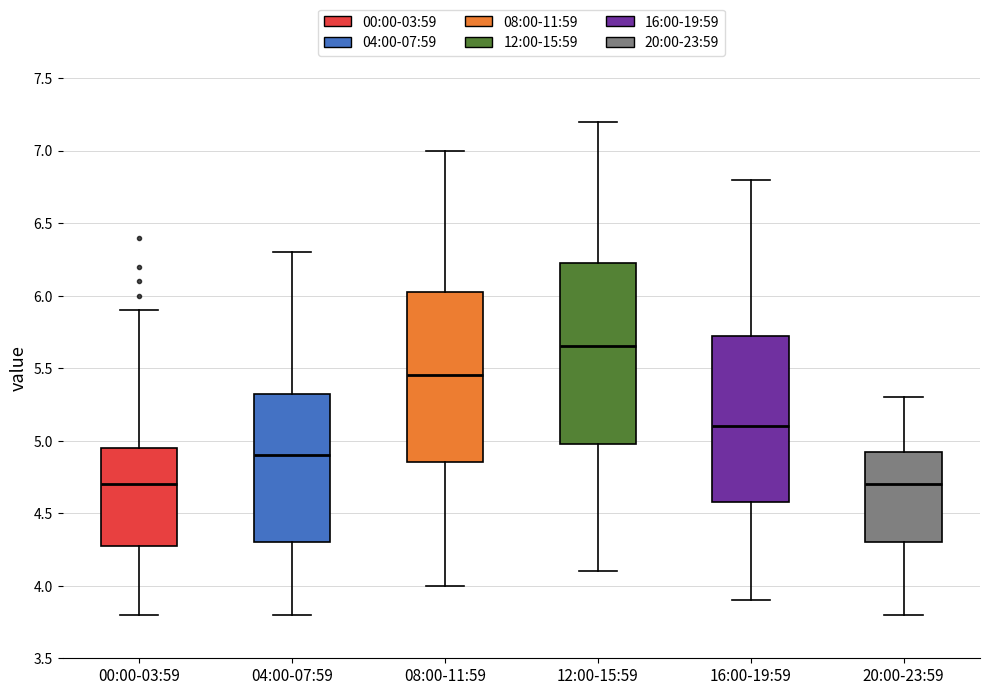

Which box's median line is the highest?

12:00-15:59